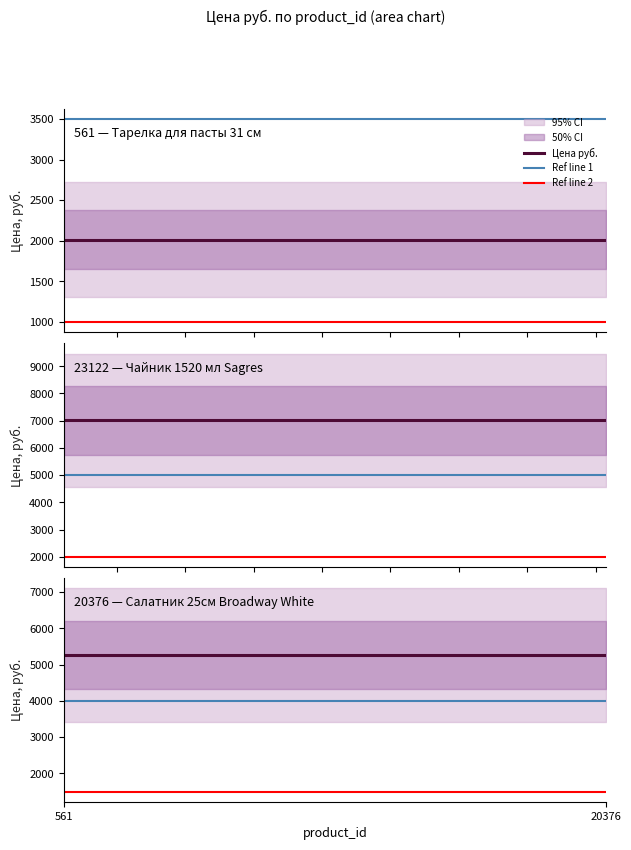

What is the sum of all Цена руб. values?

14284